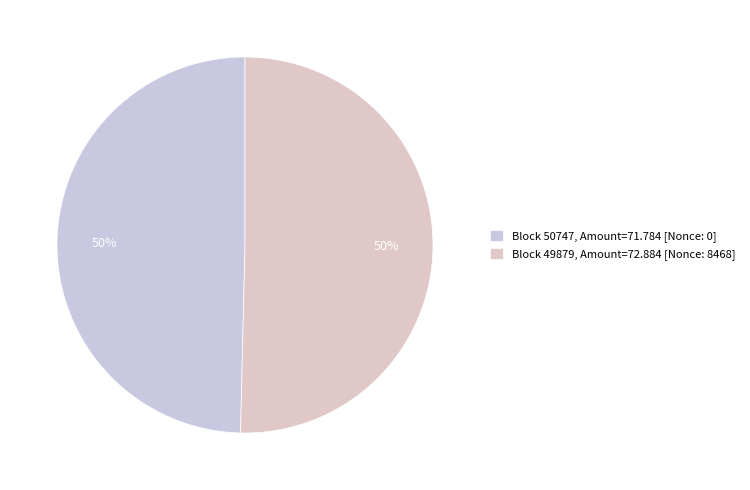

Which category accounts for the majority?

49879